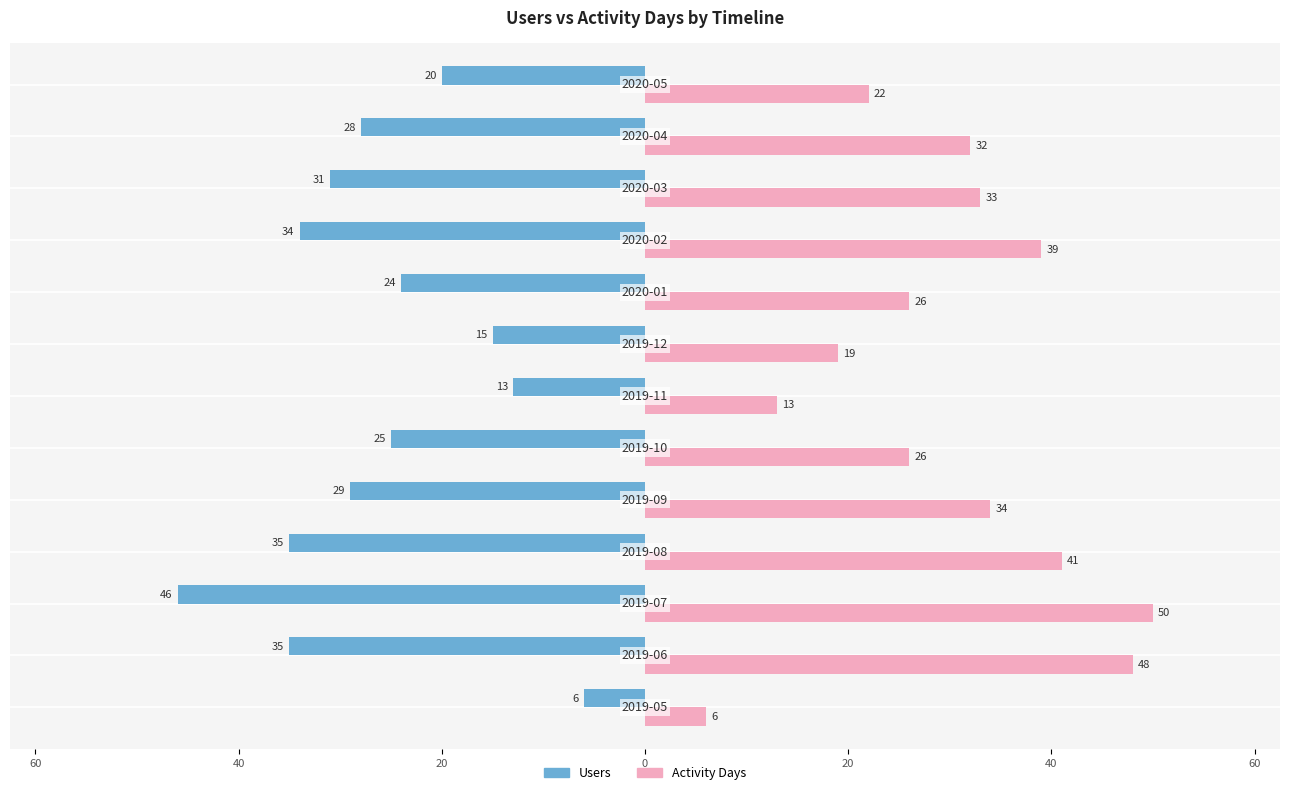

What are all the series names shown in the legend?

Users, Activity Days